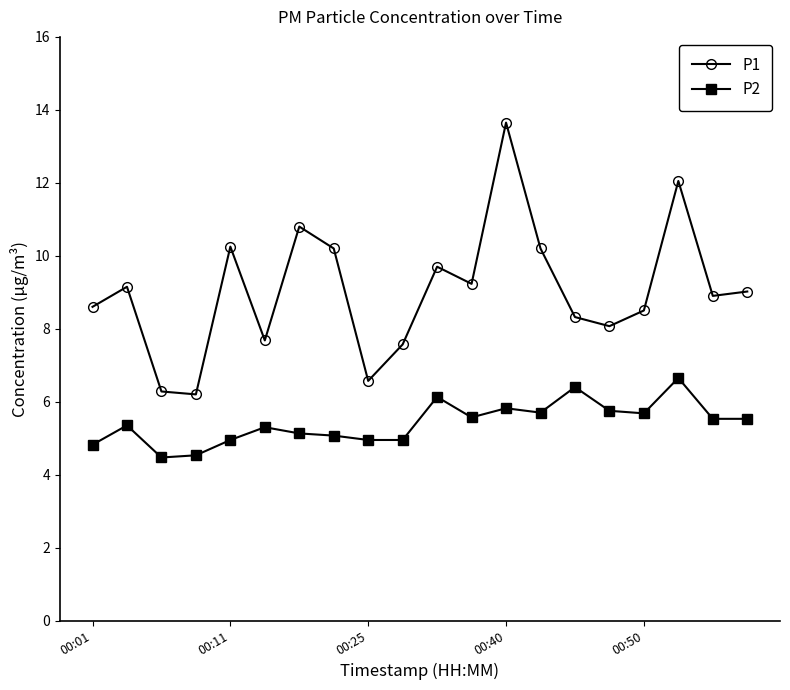

List the series in order of their overall mean, highest first.

P1, P2